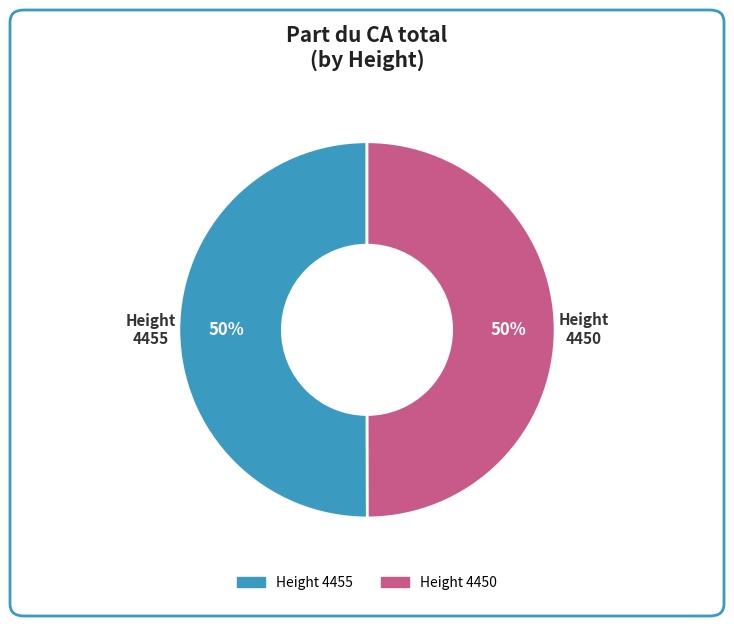

To the nearest percent, what is the average slice percentage?

50%